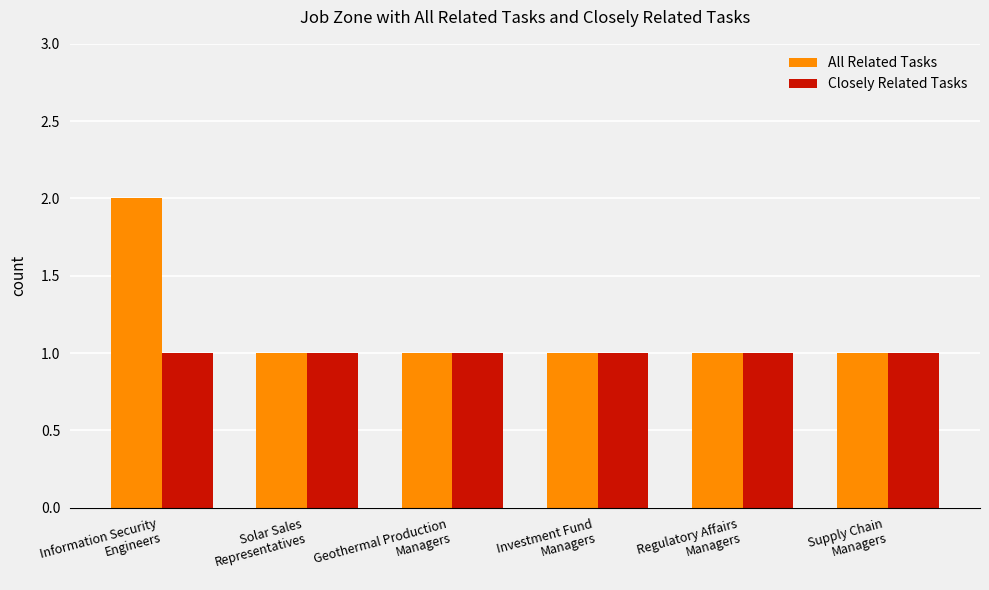

List the series in order of their overall mean, highest first.

All Related Tasks, Closely Related Tasks